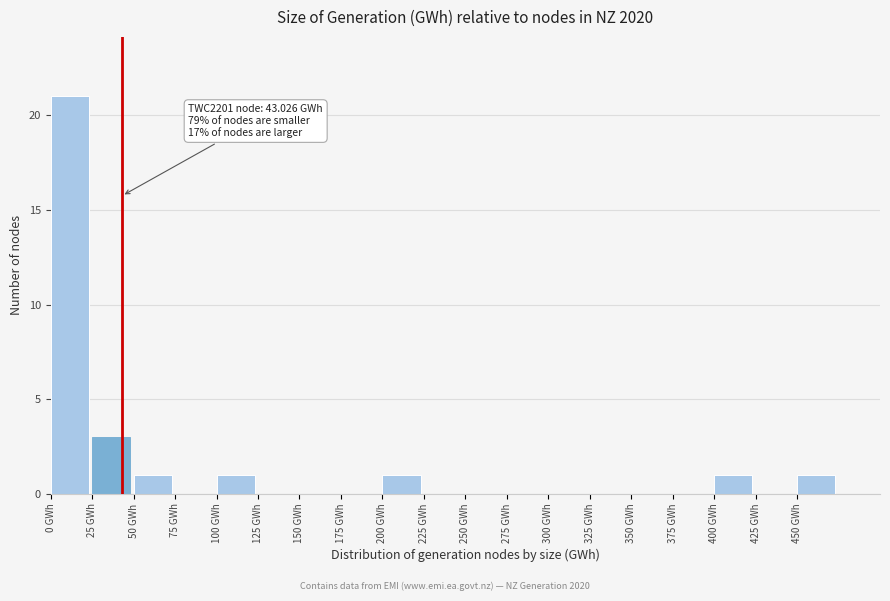

Over which range of the x-axis is the bar tallest?

0 to 25